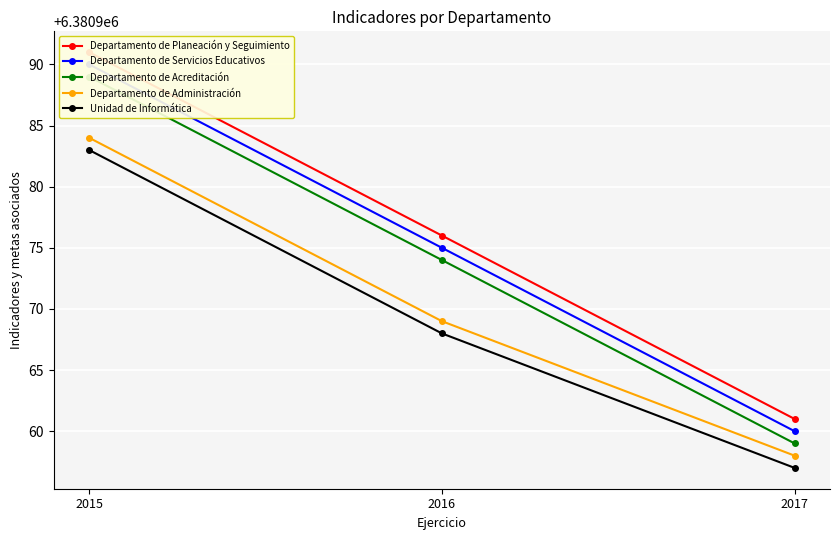

What is the value of the Departamento de Servicios Educativos point at the 1st from the left?

6380990